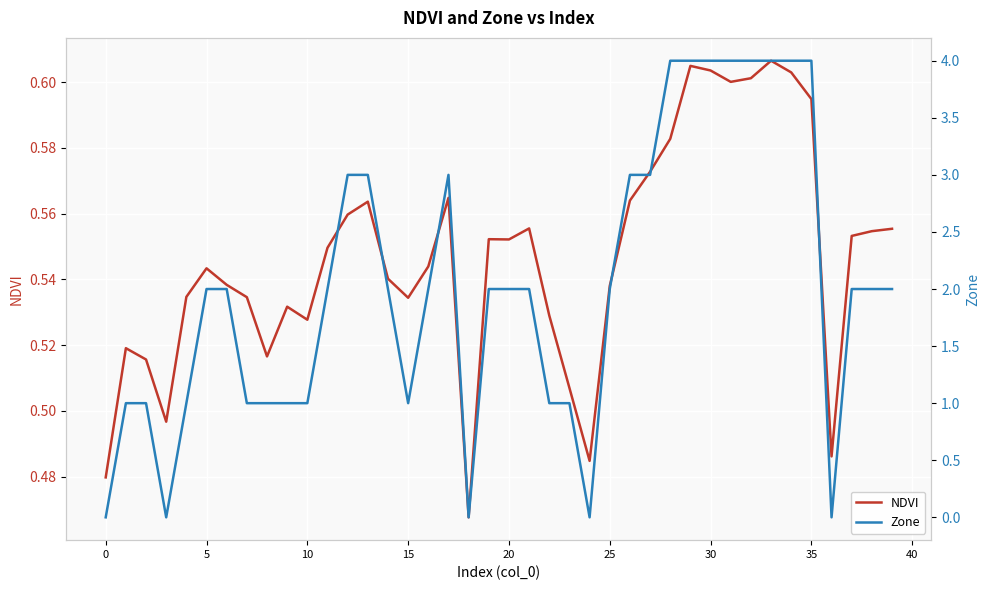

Is this an area chart (filled region under the line)?

No